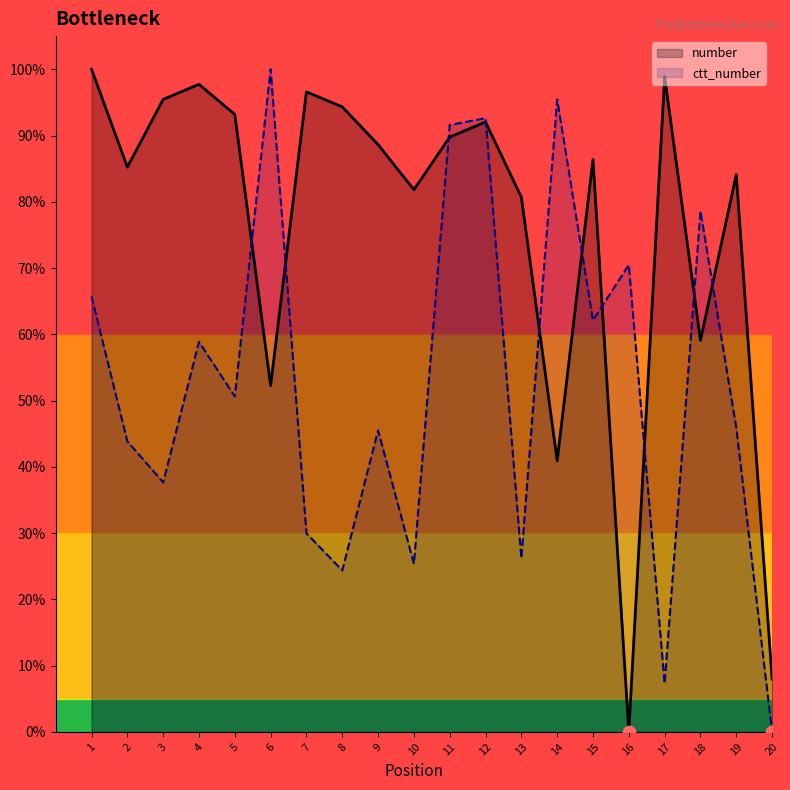

What are all the series names shown in the legend?

number, ctt_number